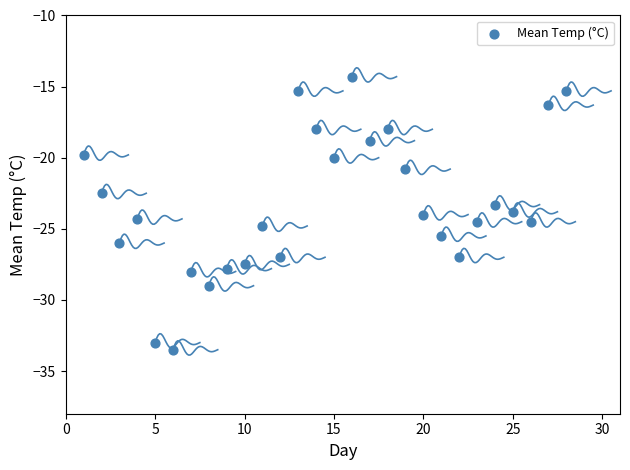

What is the range of X values (max minus min)?

27.0